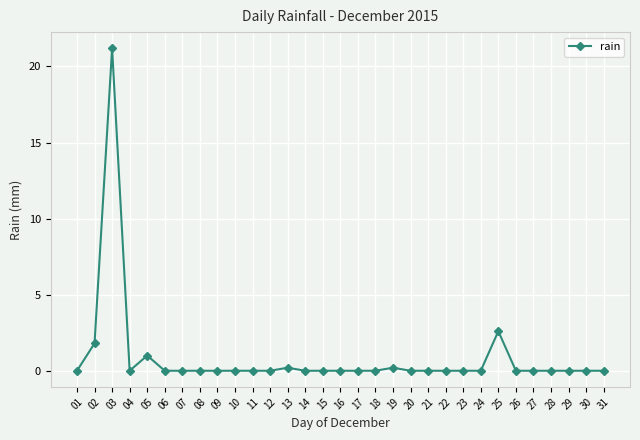

Reading left to right, what are all the values shown in this chart?

0.0	1.8	21.2	0.0	1.0	0.0	0.0	0.0	0.0	0.0	0.0	0.0	0.2	0.0	0.0	0.0	0.0	0.0	0.2	0.0	0.0	0.0	0.0	0.0	2.6	0.0	0.0	0.0	0.0	0.0	0.0